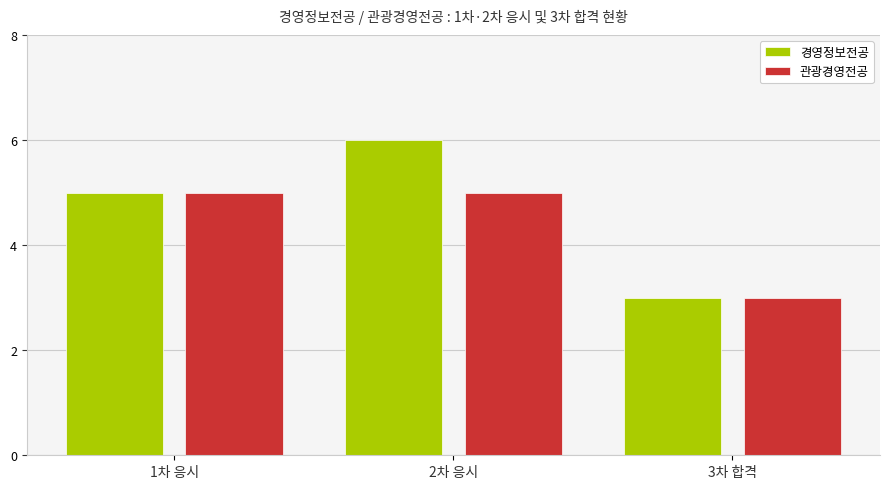

What is the lowest value of the 관광경영전공 series?

3